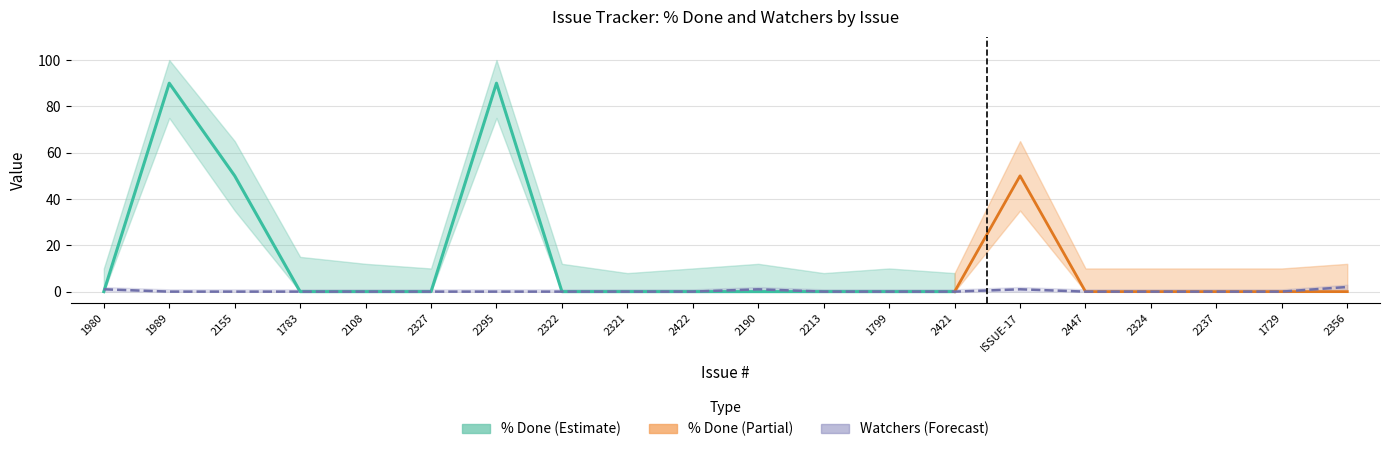

What position from the right is 1729?

2